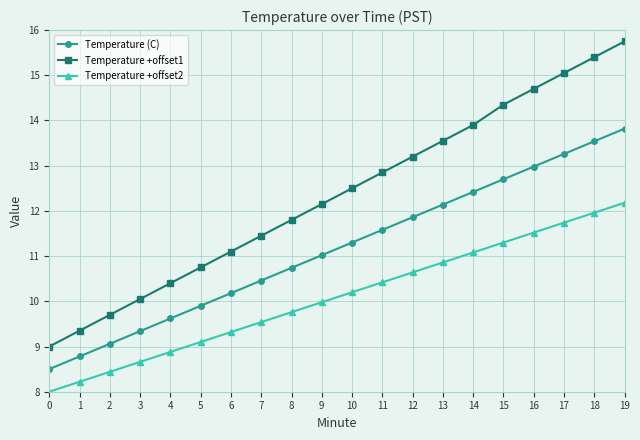

What is the difference between the maximum and second lowest values in the Temperature (C) series?

5.0